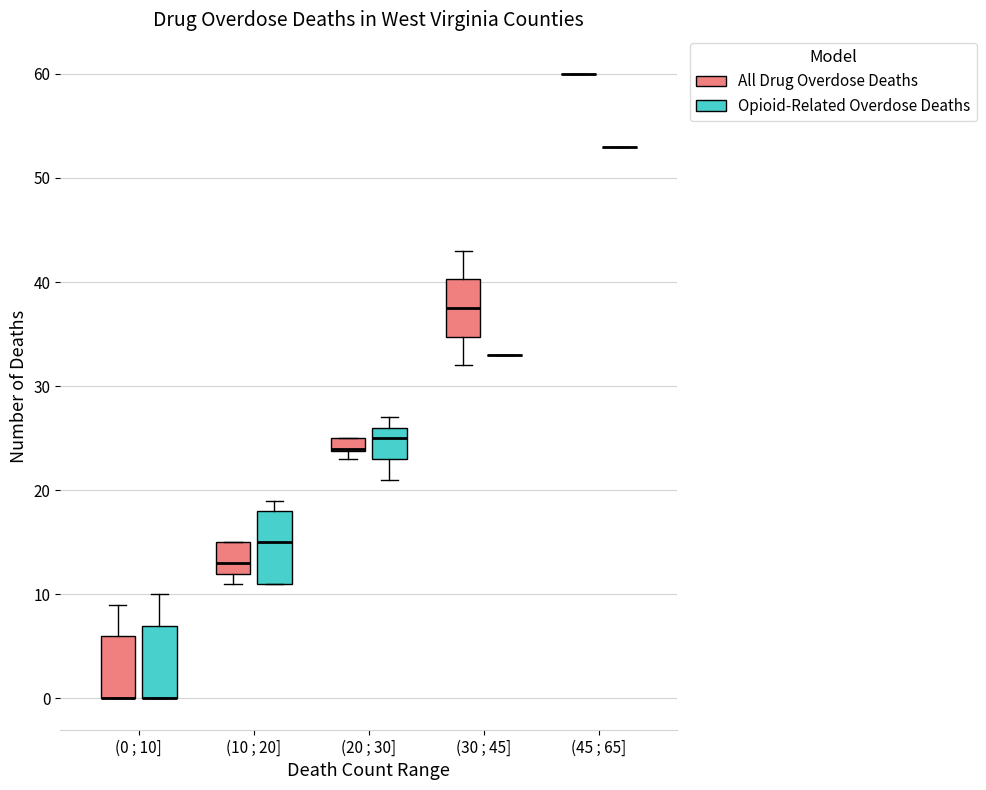

Where is the lower edge of the box for (20 ; 30] (All Drug Overdose Deaths) on the y-axis? The values are not printed on the chart, so give them approximately, as read against the axis.

24